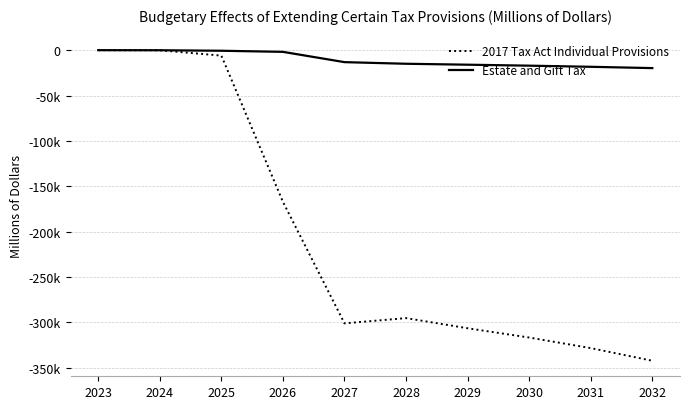

Which series has the largest total across all categories?

Estate and Gift Tax